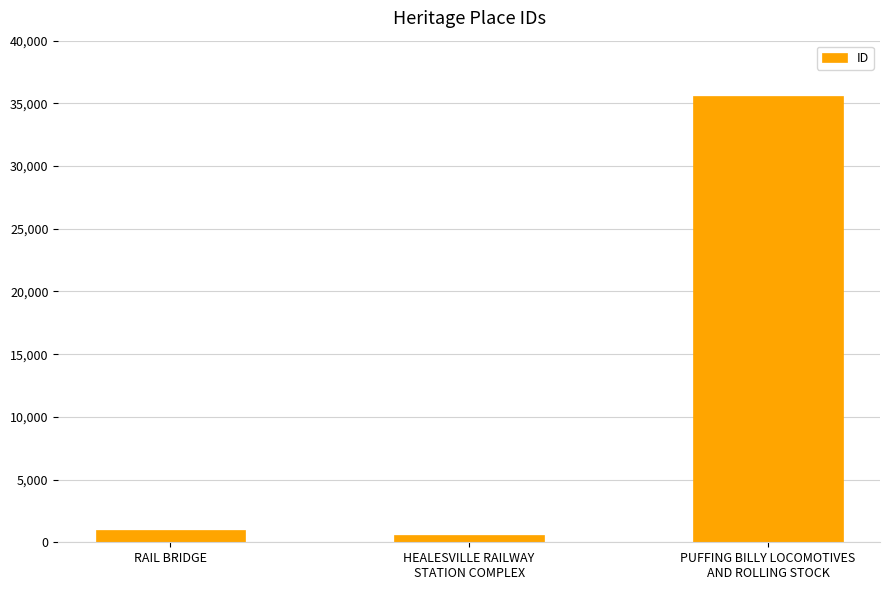

Reading left to right, list all the values displayed in this chart.

RAIL BRIDGE=1016	HEALESVILLE RAILWAY
STATION COMPLEX=584	PUFFING BILLY LOCOMOTIVES
AND ROLLING STOCK=35572